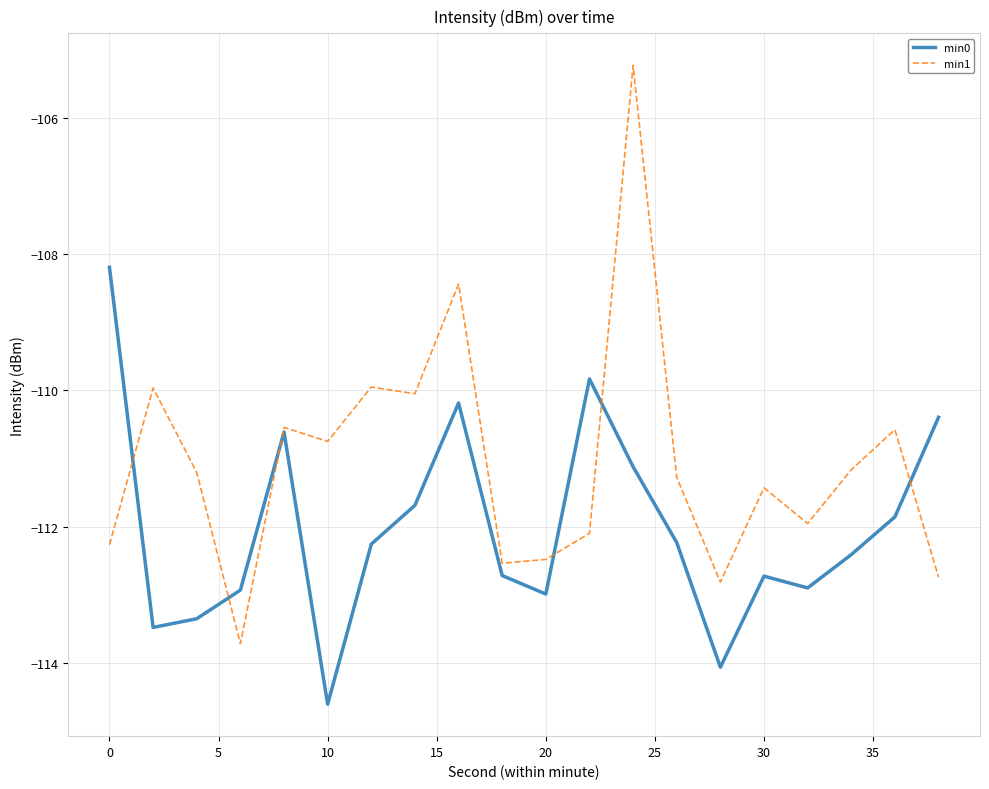

How many times do min1 and min0 cross each other?

6